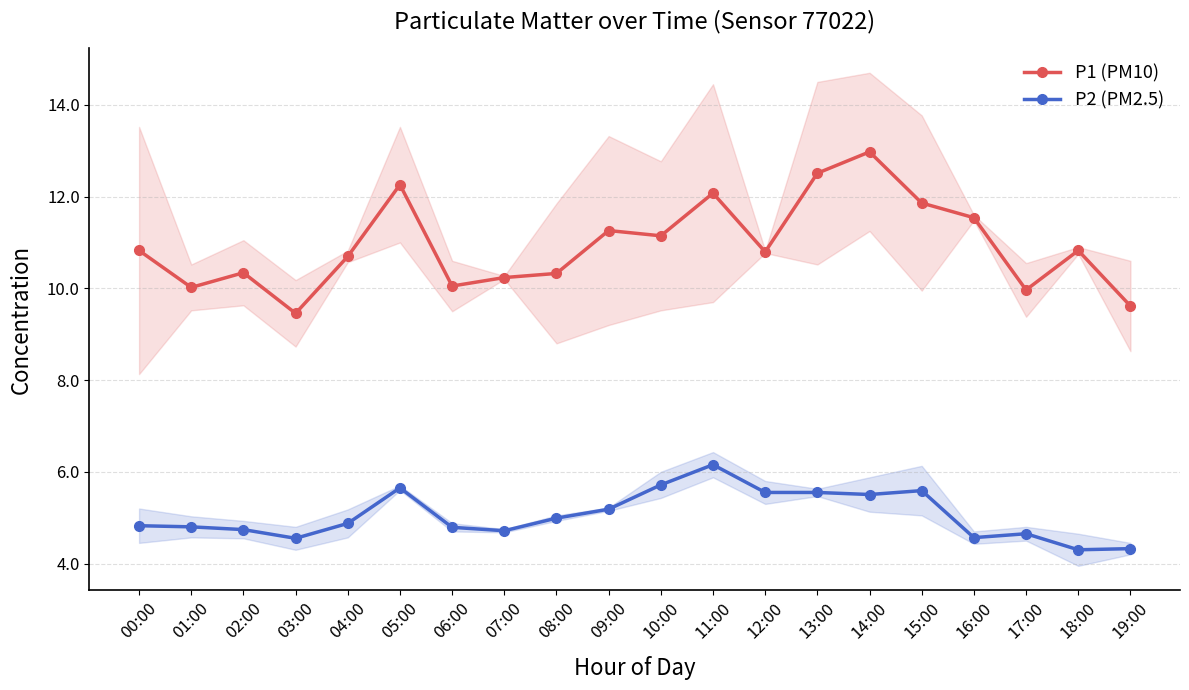

Reading left to right, list all the values displayed in this chart.

P1 (PM10): 00:00=10.8	01:00=10.0	02:00=10.3	03:00=9.5	04:00=10.7	05:00=12.3	06:00=10.1	07:00=10.2	08:00=10.3	09:00=11.3	10:00=11.1	11:00=12.1	12:00=10.8	13:00=12.5	14:00=13.0	15:00=11.9	16:00=11.5	17:00=10.0	18:00=10.8	19:00=9.6
P2 (PM2.5): 00:00=4.8	01:00=4.8	02:00=4.7	03:00=4.5	04:00=4.9	05:00=5.7	06:00=4.8	07:00=4.7	08:00=5.0	09:00=5.2	10:00=5.7	11:00=6.2	12:00=5.5	13:00=5.5	14:00=5.5	15:00=5.6	16:00=4.6	17:00=4.7	18:00=4.3	19:00=4.3